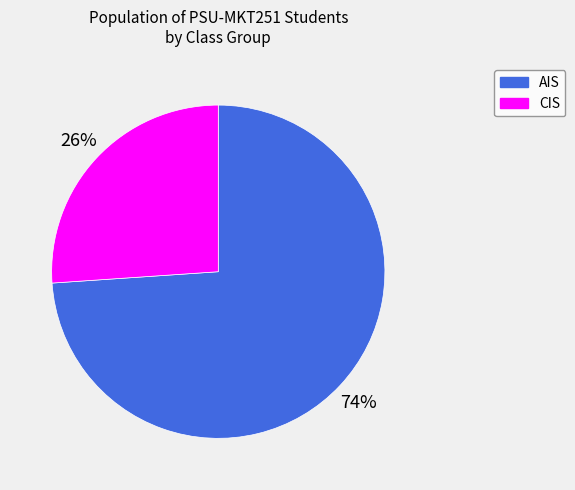

Do CIS and AIS together represent more than half of the pie?

Yes